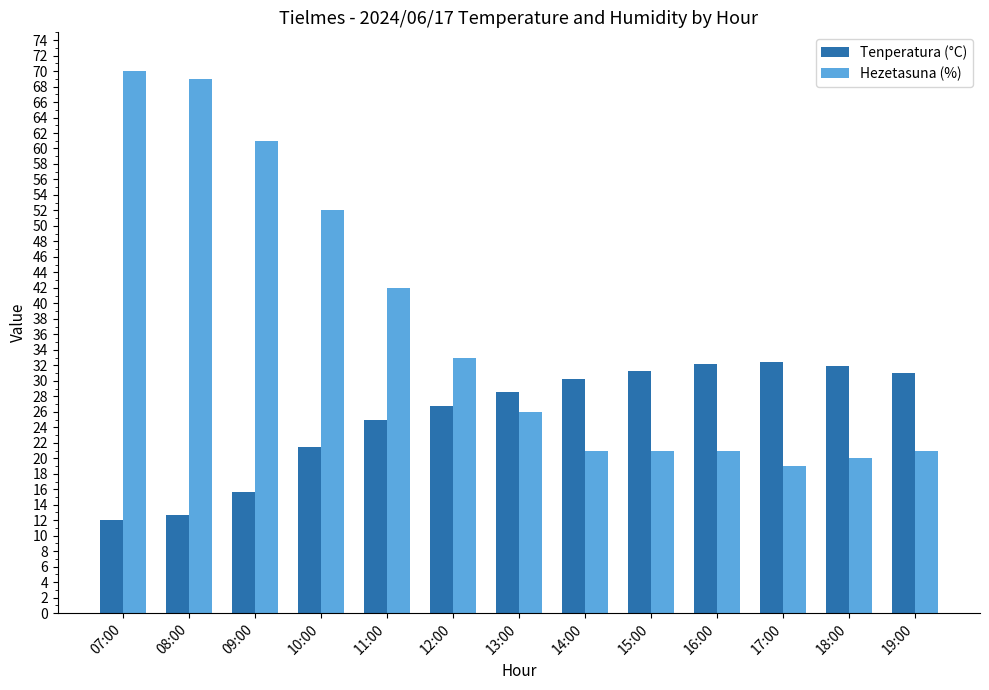

The value of Hezetasuna (%) at 08:00 is 99.1. True or false?

False